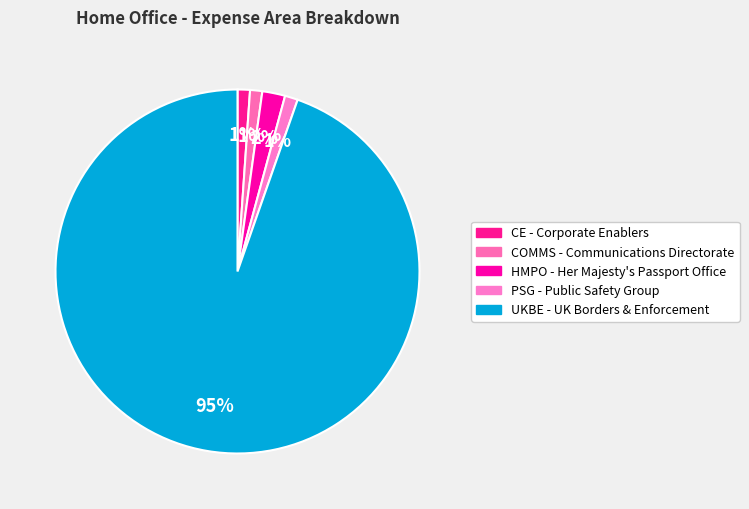

Count the number of slices in the pie.

5